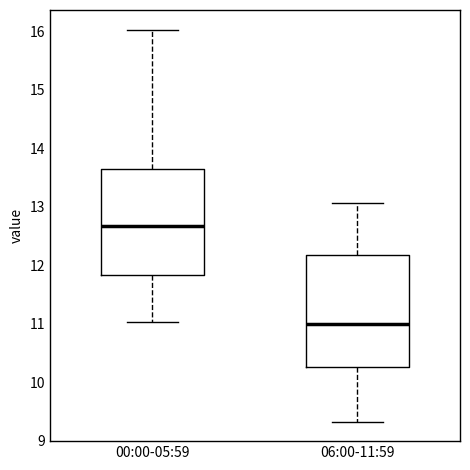

Reading left to right, read every box against the y-axis: the position of its median line, the range the box covers, and the ends of its whiskers. The values are not printed on the chart, so give them approximately, as read against the axis.

00:00-05:59: median 12.7, box 11.8 to 13.7, whiskers 11.0 to 16.0
06:00-11:59: median 11.0, box 10.3 to 12.2, whiskers 9.3 to 13.1